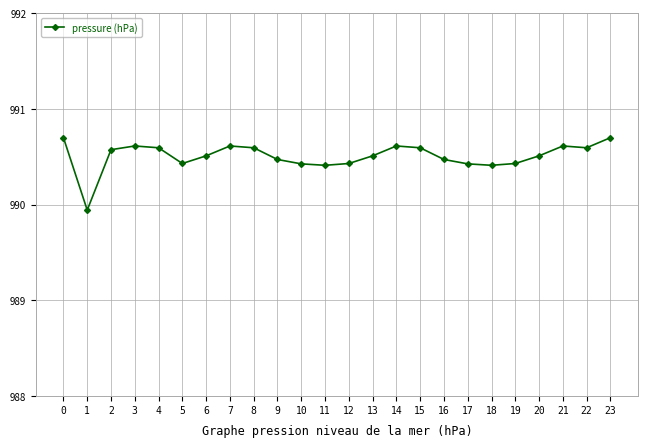

How many data points are less than 990?

1